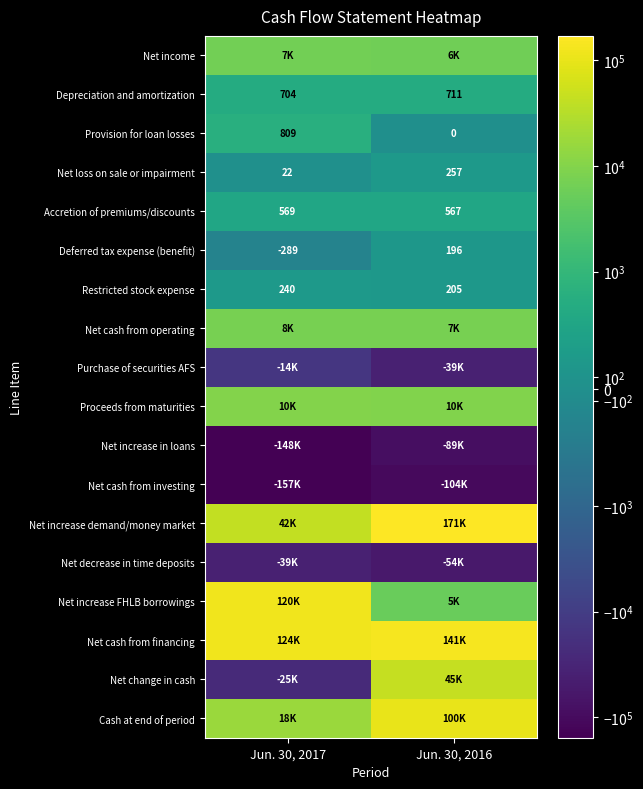

What is the difference between the highest and lowest values at Jun. 30, 2017?

280758